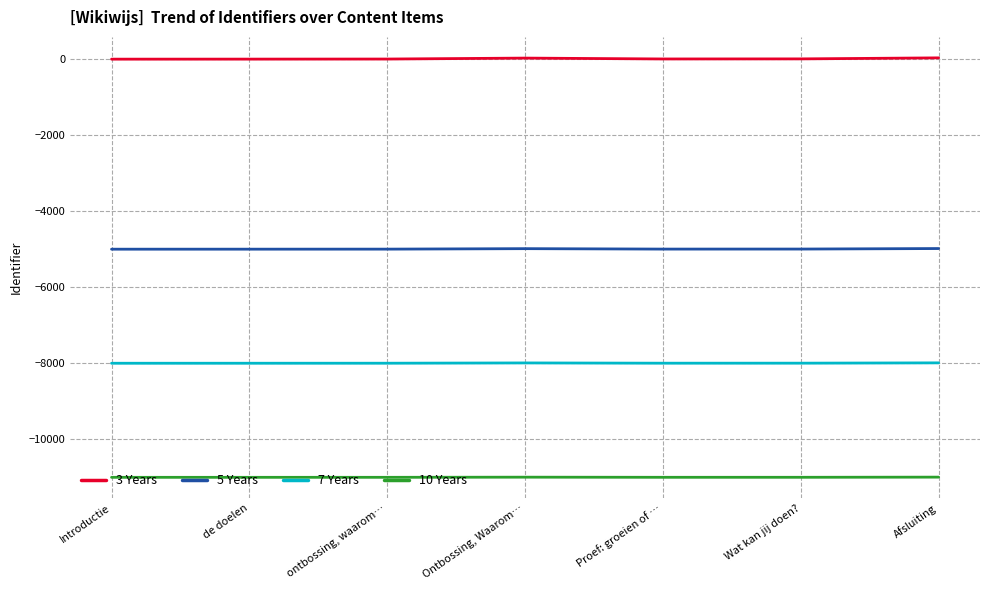

What is the smallest value displayed?

-11001.7